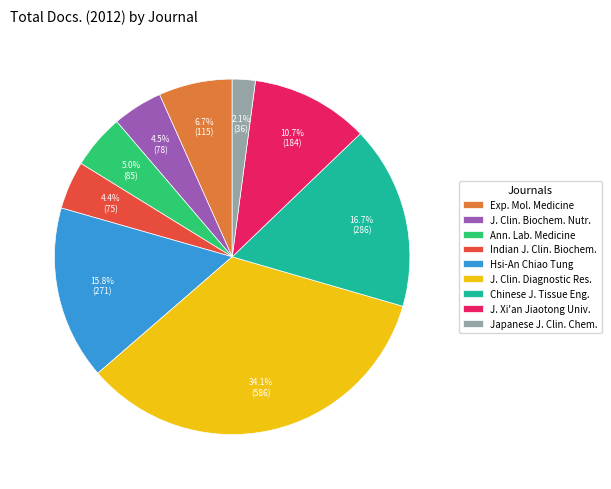

Which category has the smallest portion of the pie?

Japanese J. Clin. Chem.